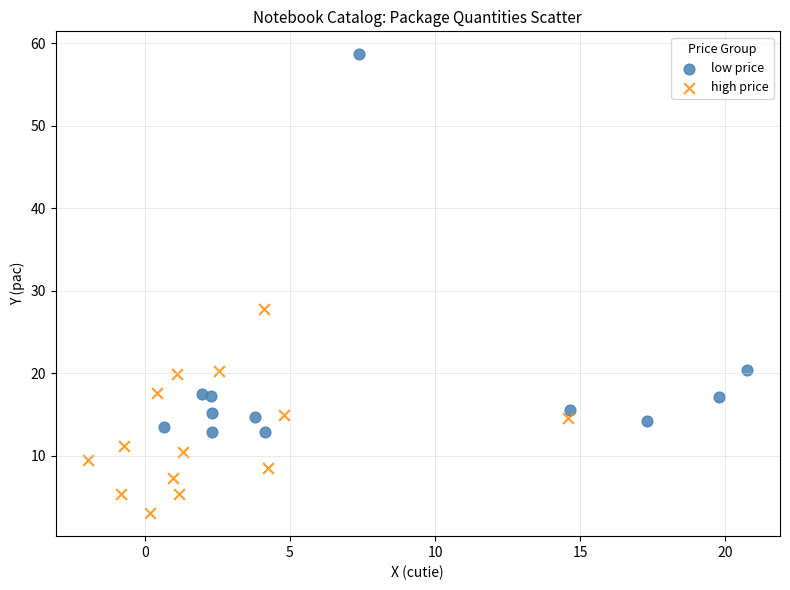

Which series has the widest spread of Y values?

low price